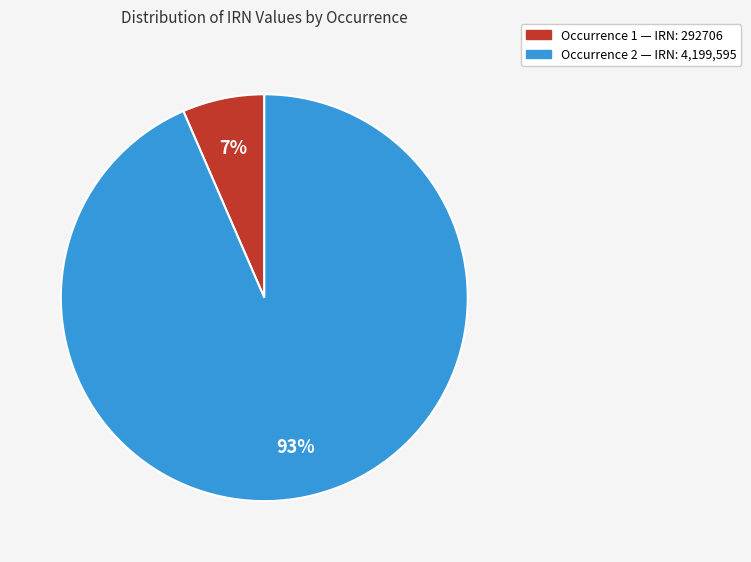

Does any single category account for the majority?

Yes